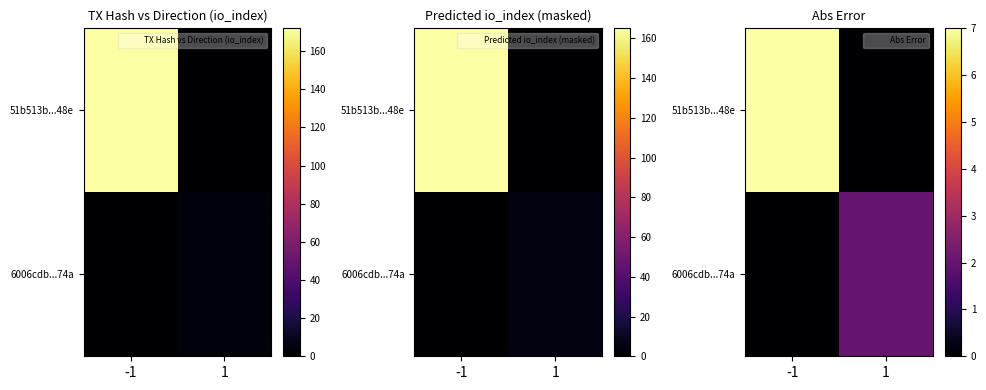

What is the sum of all 6006cdb...74a values?

2